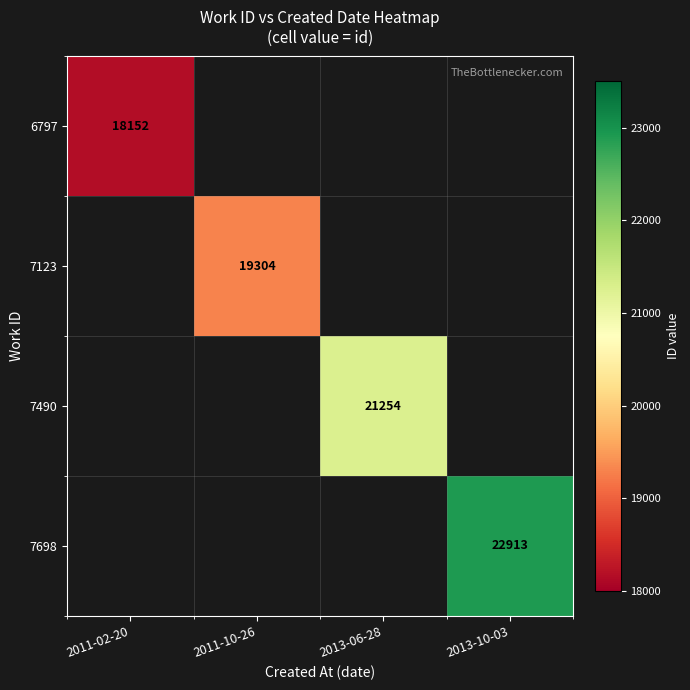

The 7698 series shows 22913 at 2013-10-03. True or false?

True